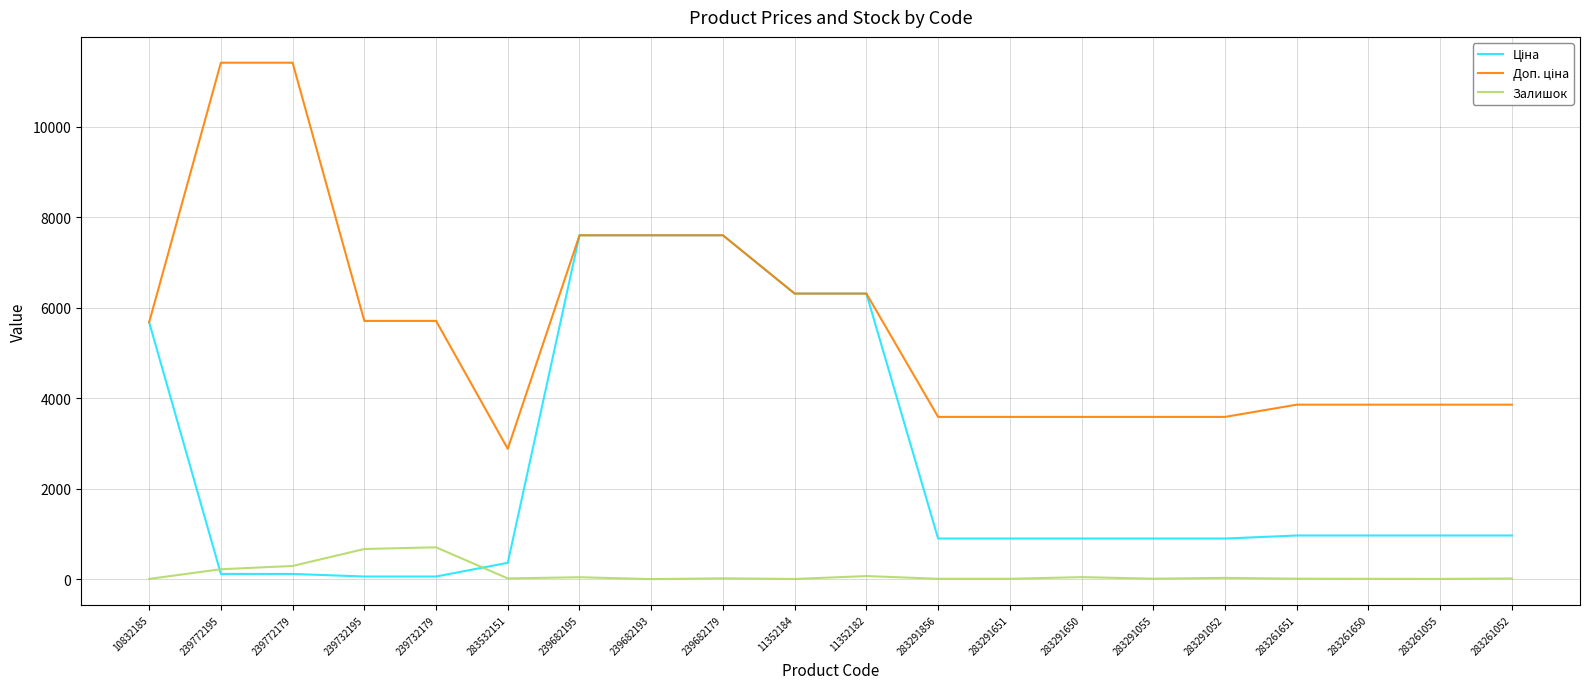

The Залишок series shows 6.0 at 283261650. True or false?

True